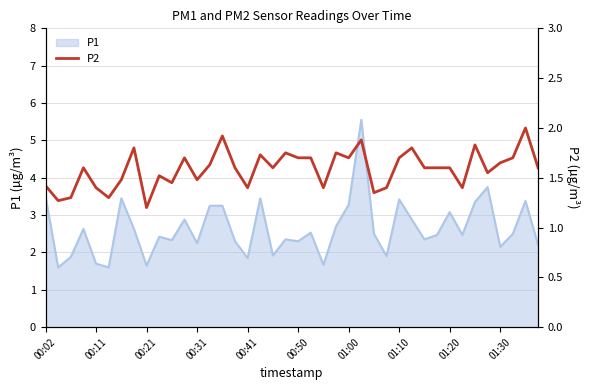

The value of P1 at 01:00 is 3.3. True or false?

True